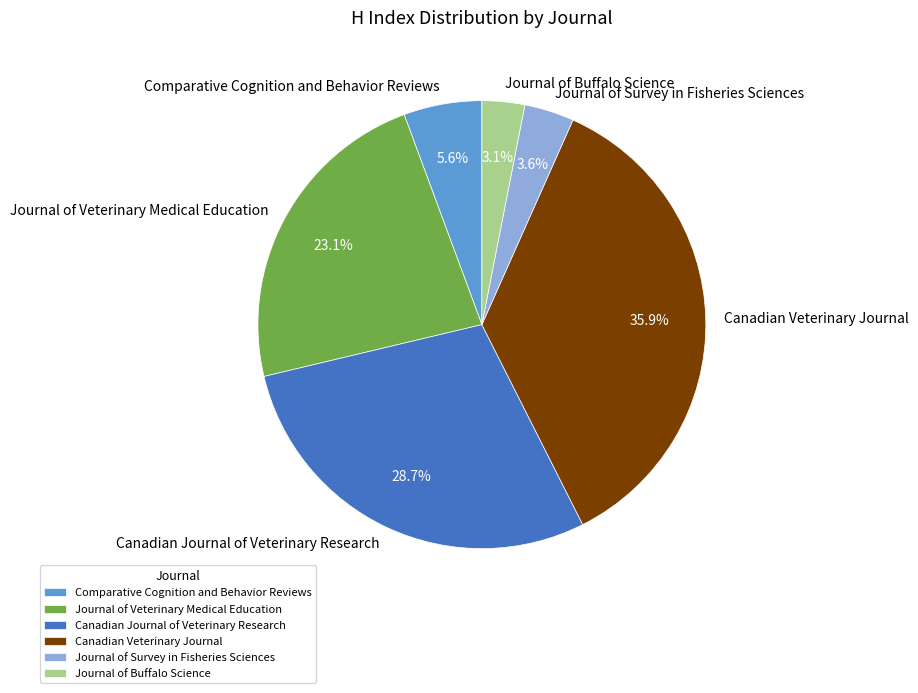

The Canadian Veterinary Journal slice represents 23% of the pie. True or false?

False